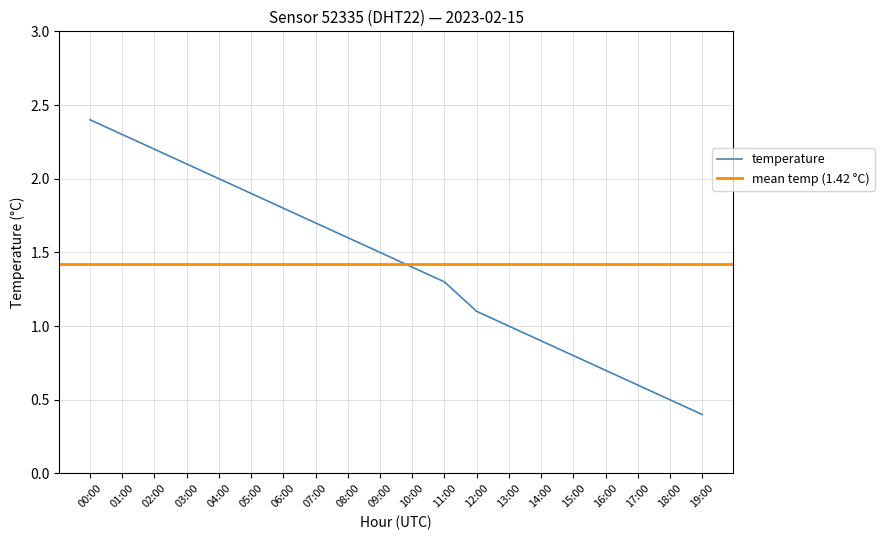

What is the label of the 5th point from the right?

15:00